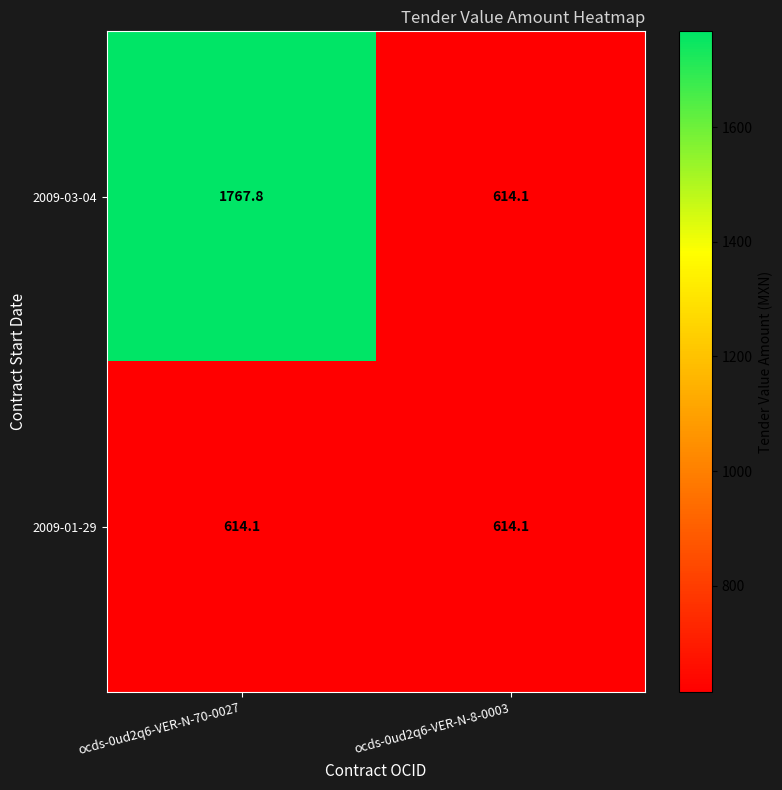

What is the greatest value displayed?

1767.8